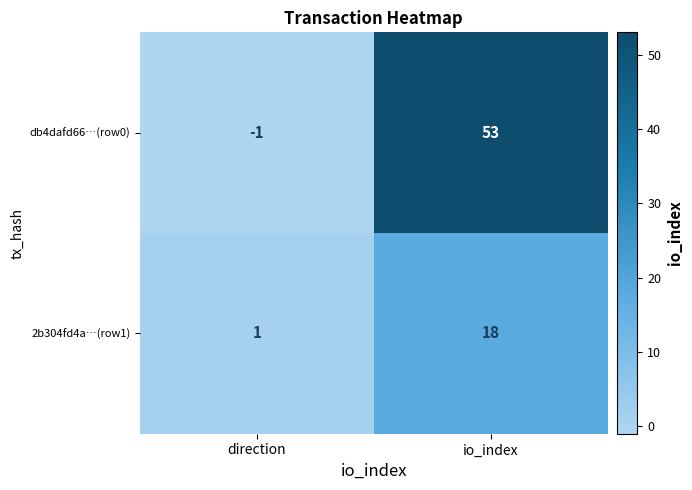

The value of db4dafd66…(row0) at direction is -2. True or false?

False